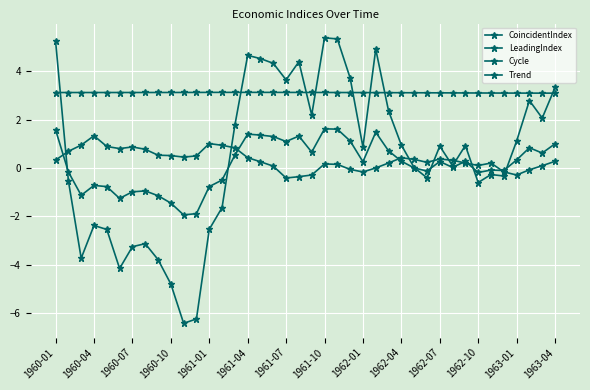

Where is Cycle nearest to the value 0?

28